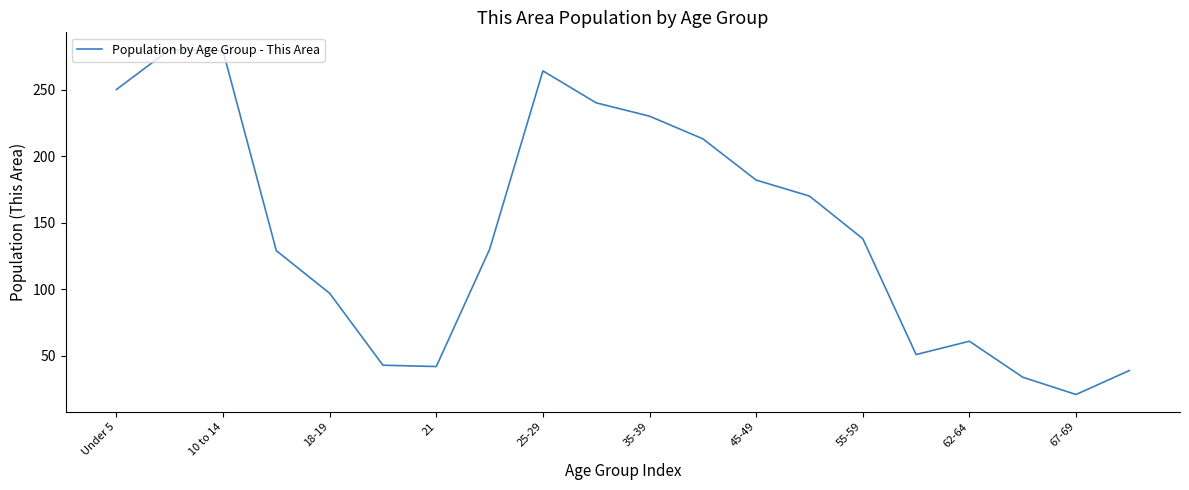

What is the maximum value shown in the chart?

280